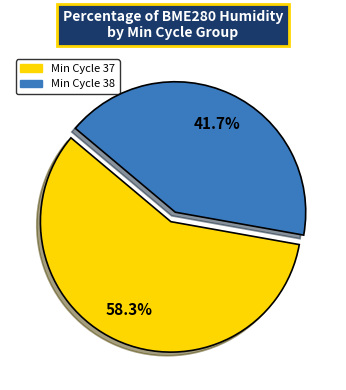

Does any single category account for the majority?

Yes